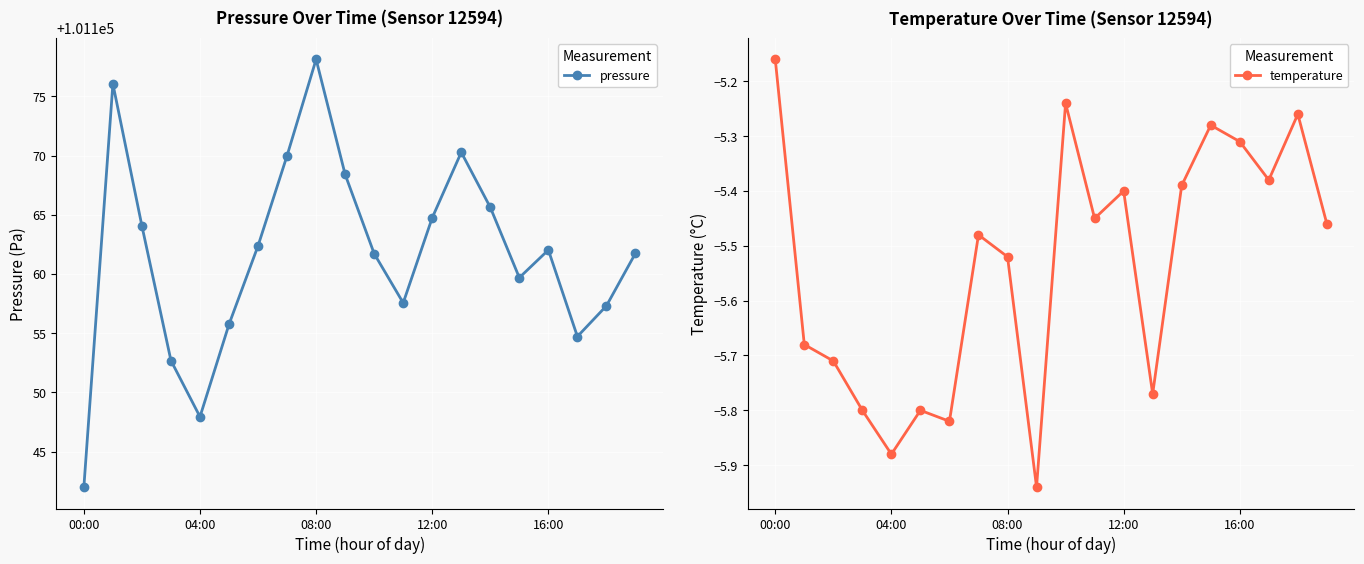

Which category has the highest value in the pressure series?

08:00